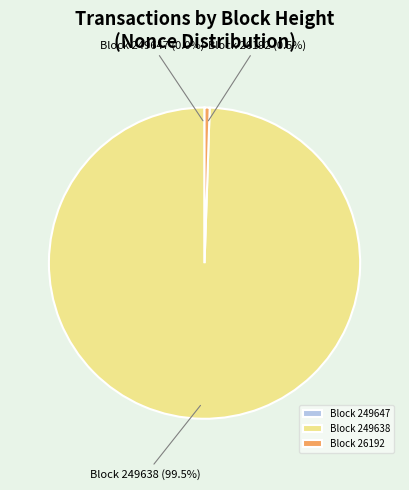

Which slice is the largest?

Block 249638